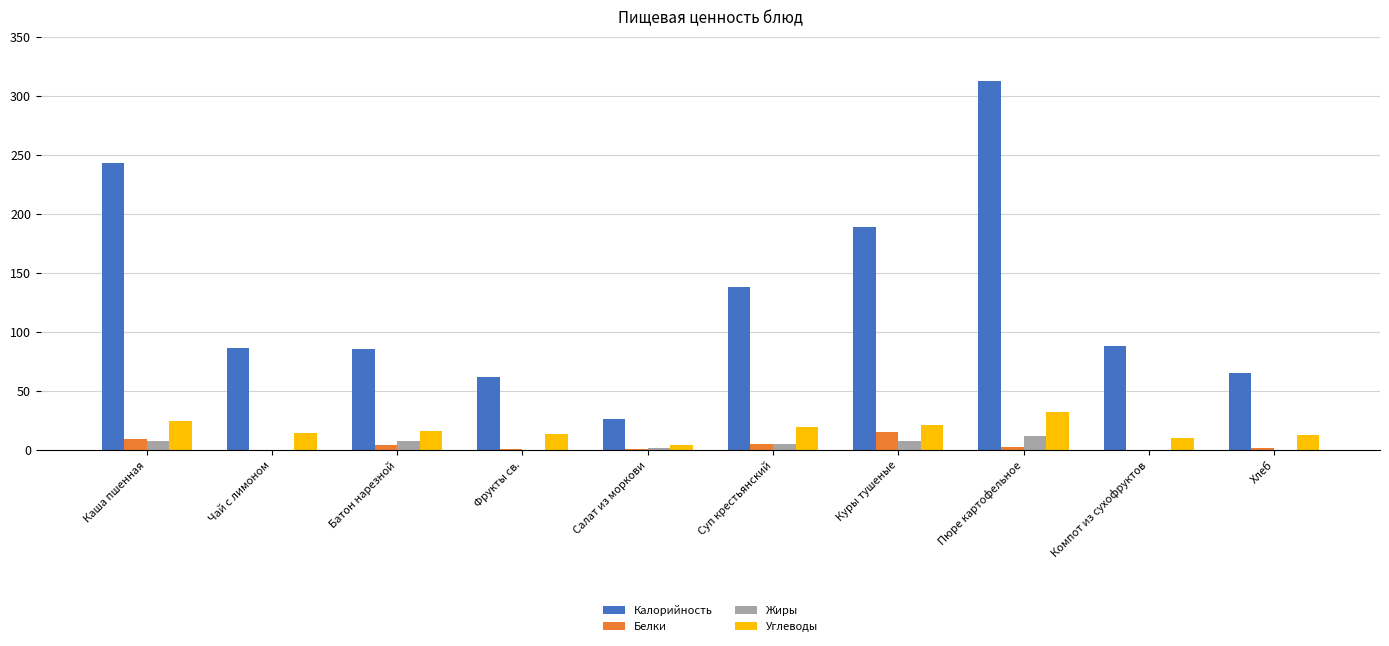

How many values in the Жиры series exceed 5?

5